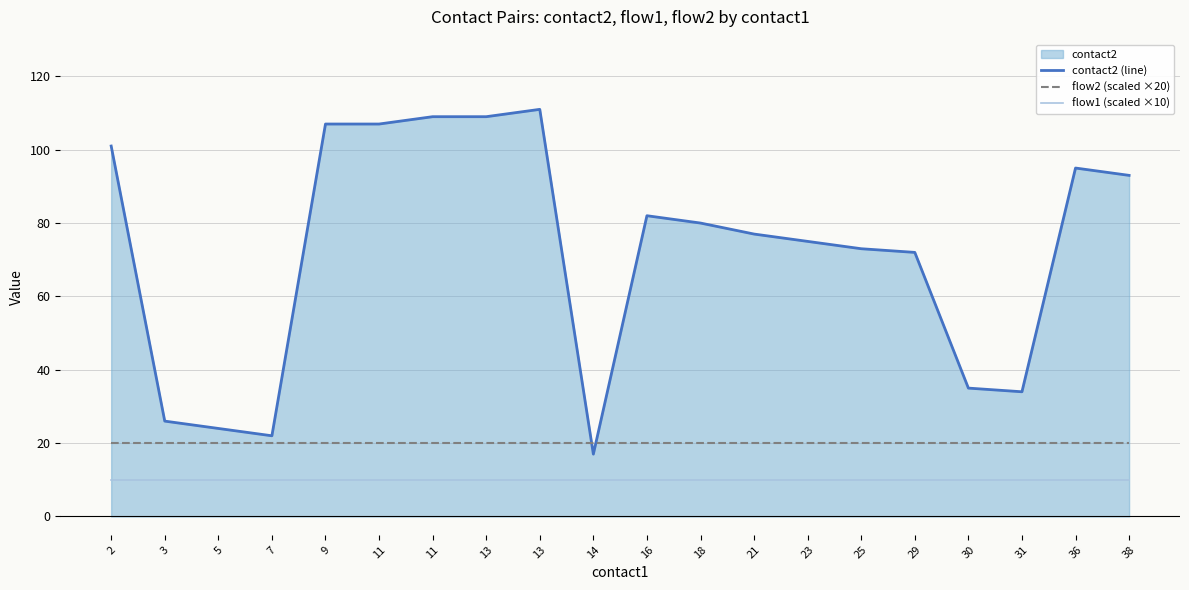

Does the chart have visible grid lines?

Yes